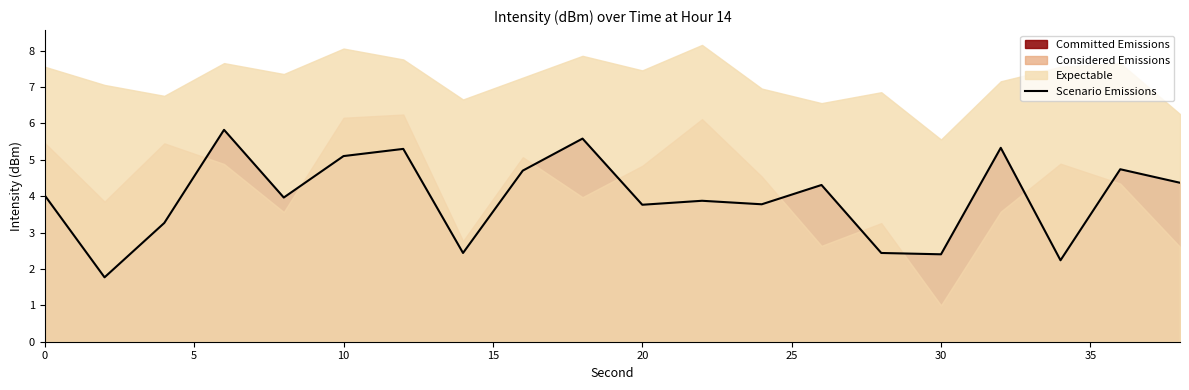

What is the minimum value for Scenario Emissions?

1.8